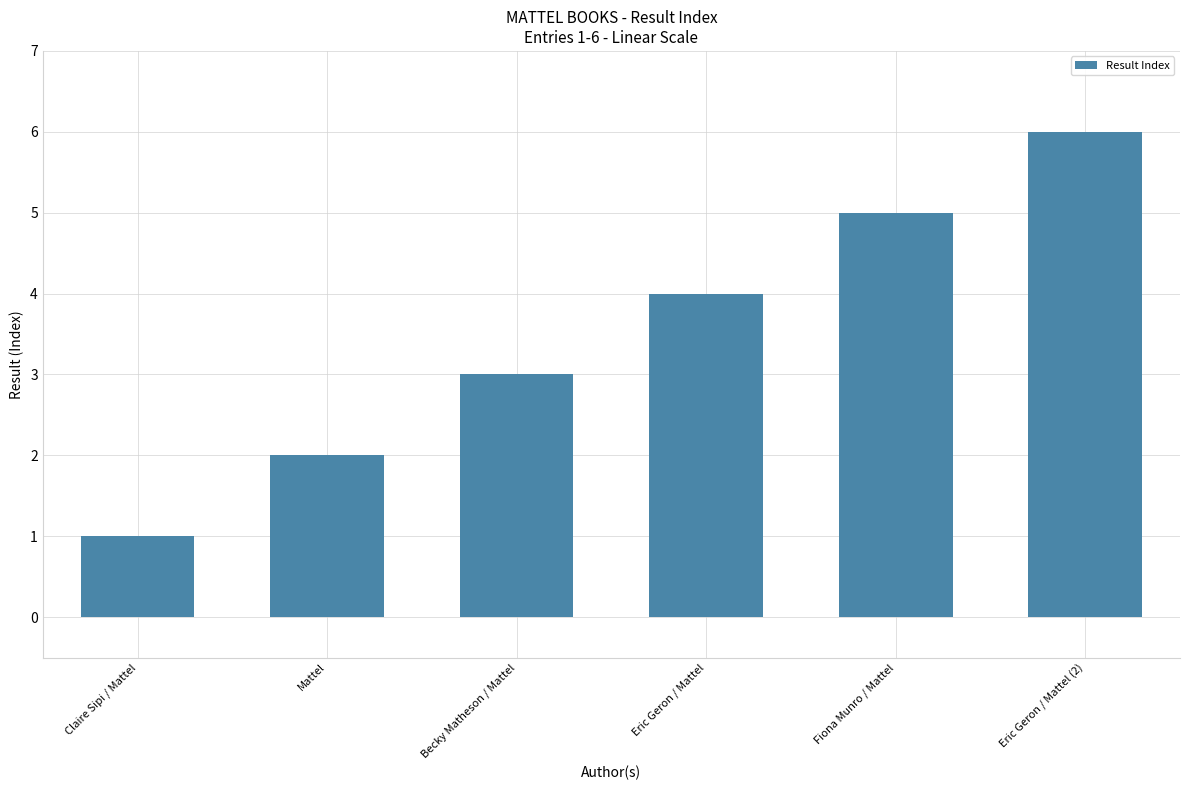

List the labels in order of value, largest first.

Eric Geron / Mattel (2), Fiona Munro / Mattel, Eric Geron / Mattel, Becky Matheson / Mattel, Mattel, Claire Sipi / Mattel